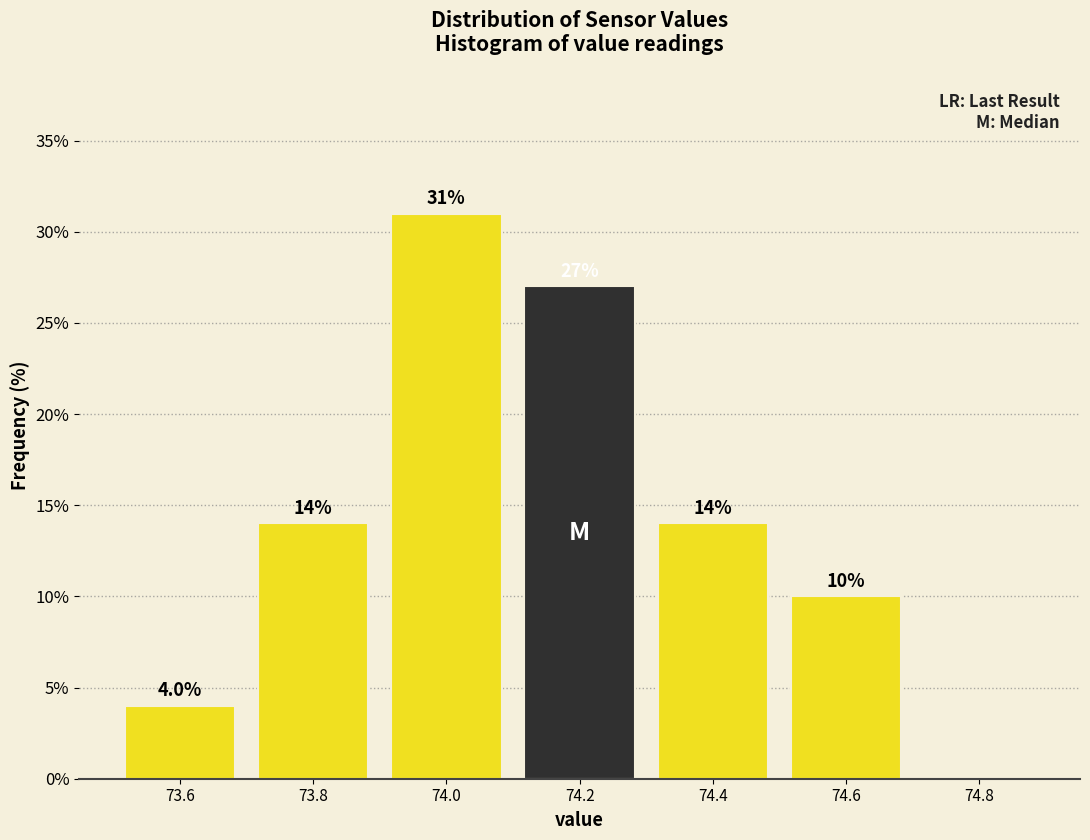

Over which range of the x-axis is the bar tallest?

73.9 to 74.1